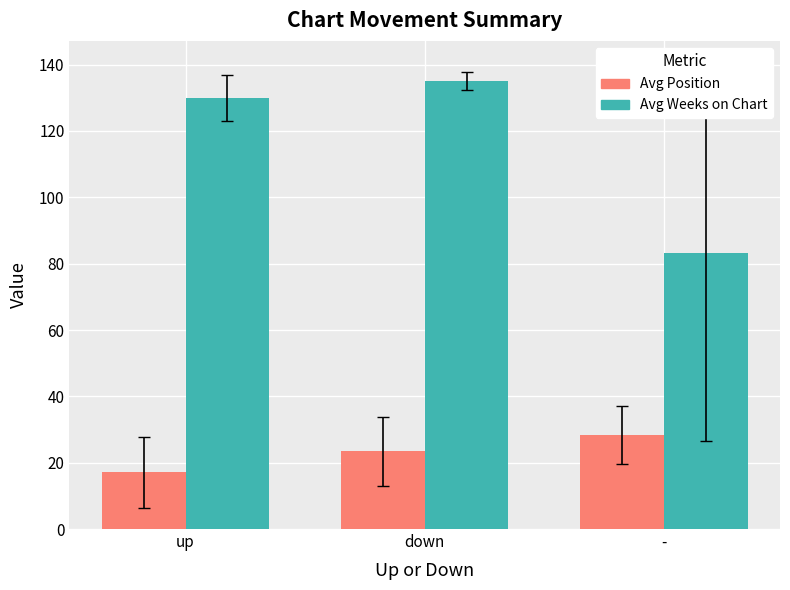

Which series changed the most between up and -?

Avg Weeks on Chart